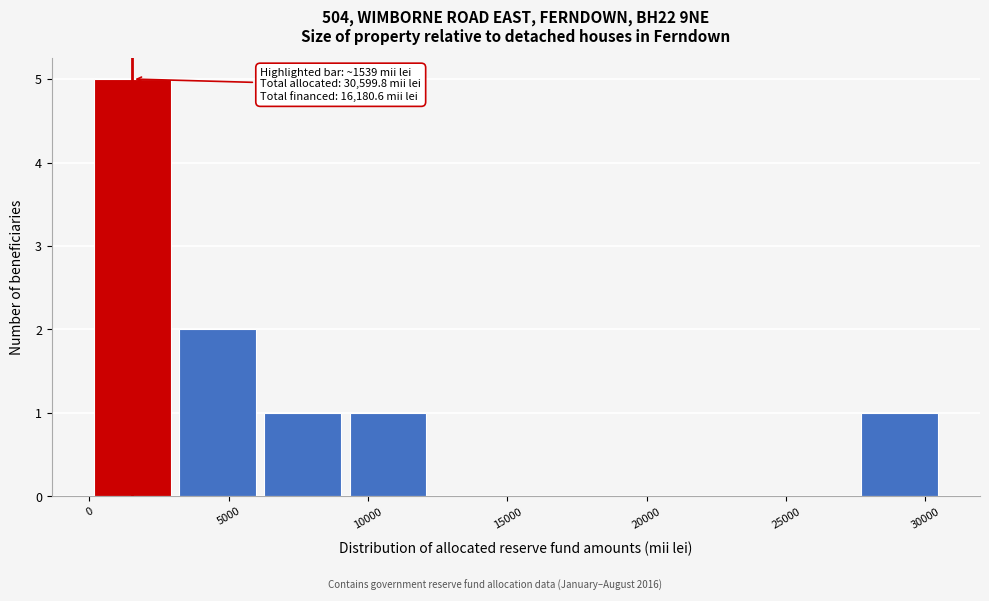

Over which range of the x-axis is the bar tallest?

0 to 3000